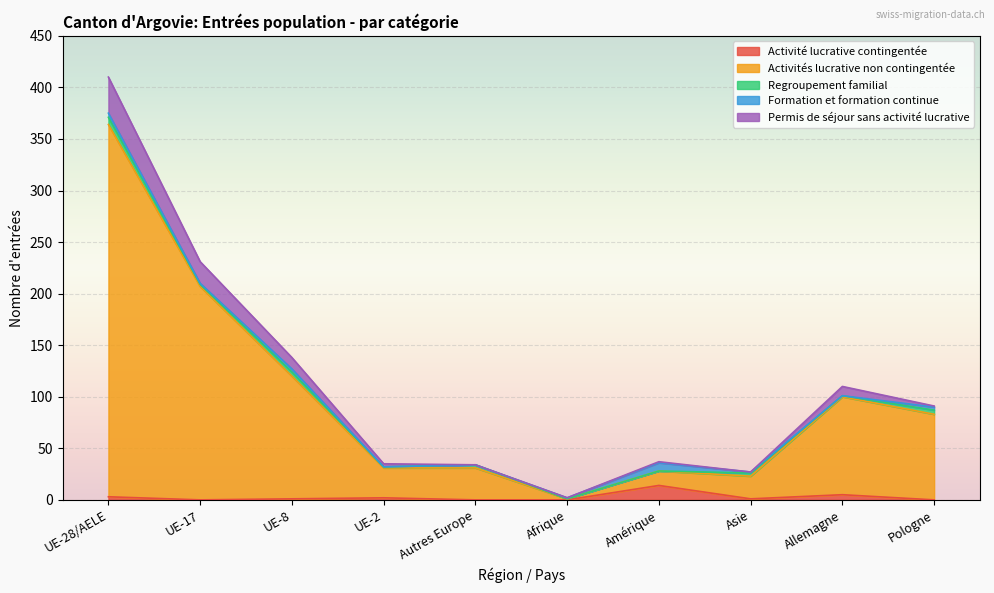

What is the difference between the Activité lucrative contingentée values at Amérique and UE-17?

14